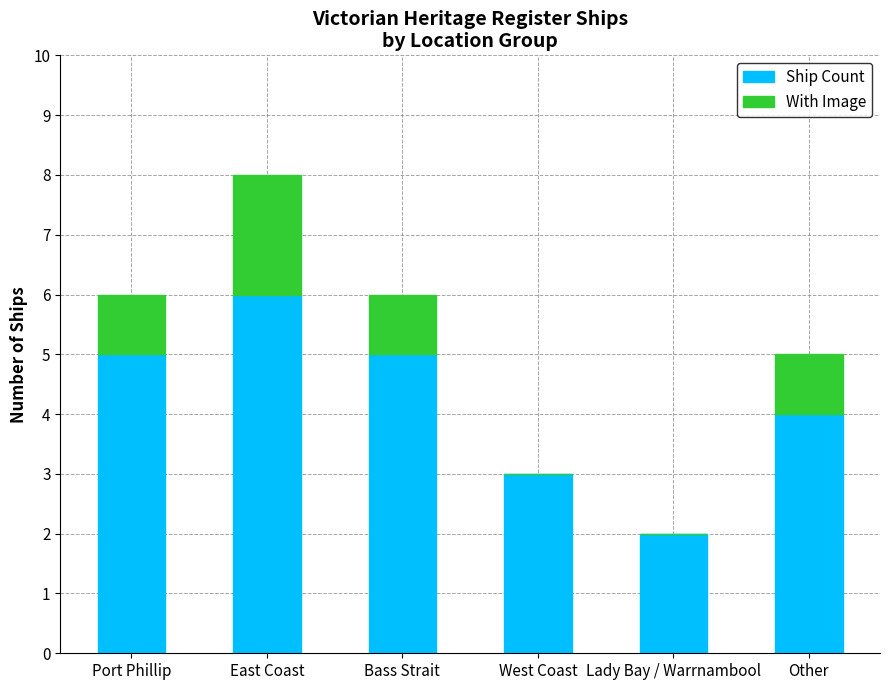

The value of Ship Count at Lady Bay / Warrnambool is 1. True or false?

False